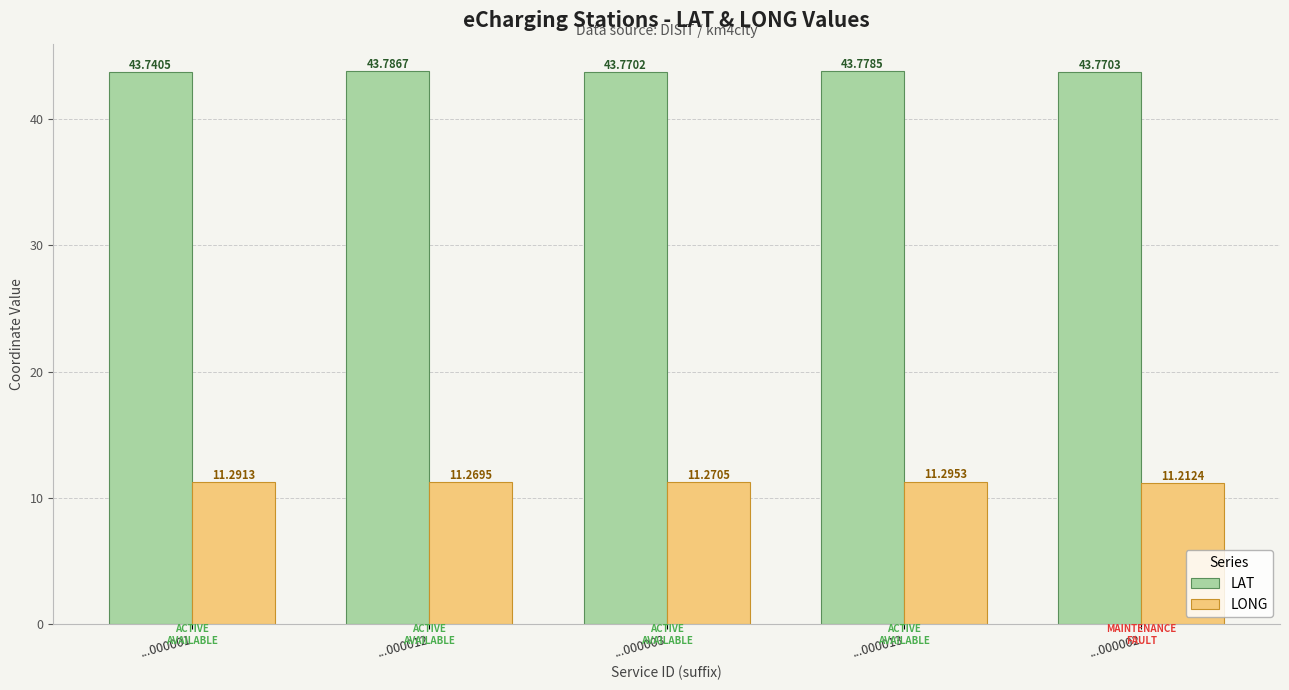

List the labels in order of LONG value, smallest first.

...000002, ...000012, ...000003, ...000001, ...000013